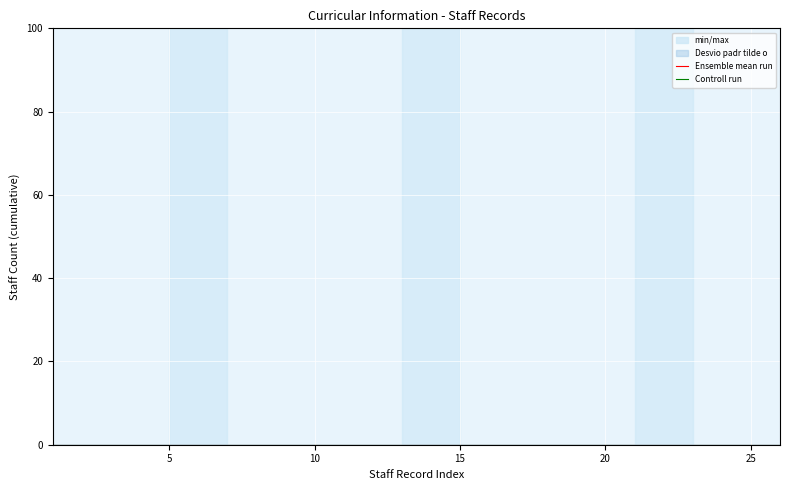

True or false: Controll run has more than 0 interior local peaks.

False